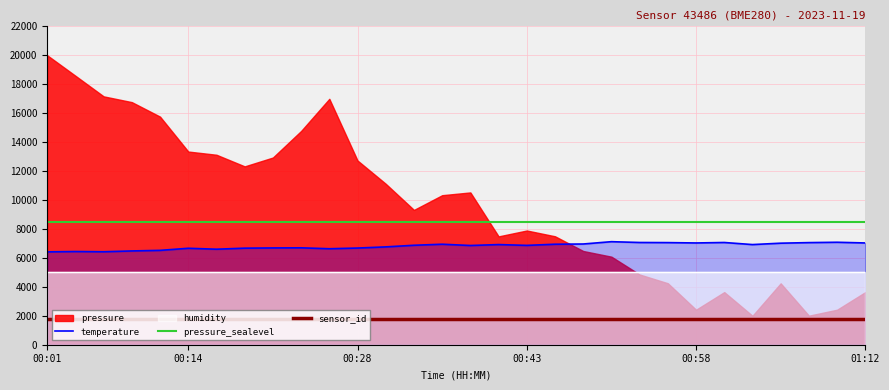

True or false: sensor_id and pressure_sealevel intersect in this chart.

False